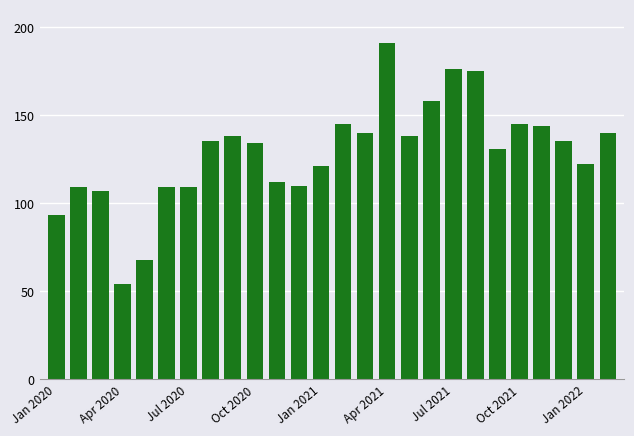

What is the average value?

128